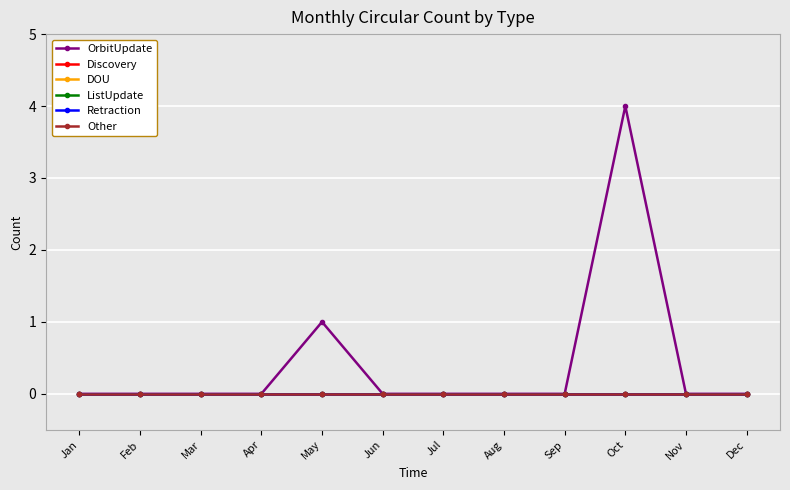

At which label does Discovery reach its peak?

Jan